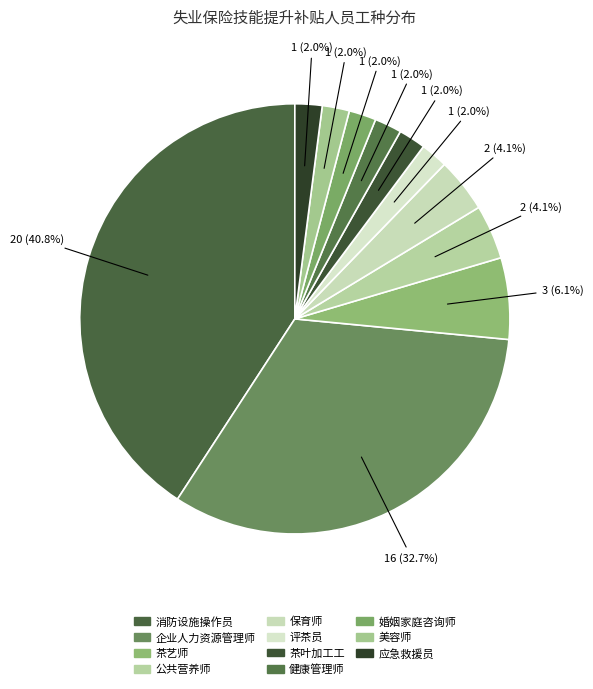

Count the number of slices in the pie.

11